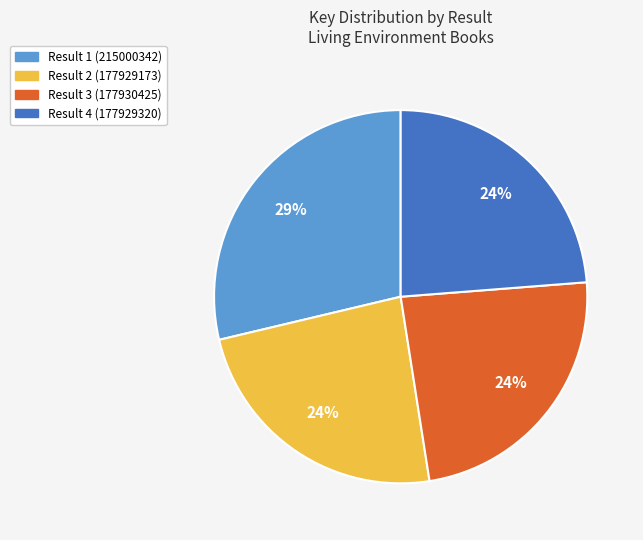

Is there a majority slice in this chart?

No